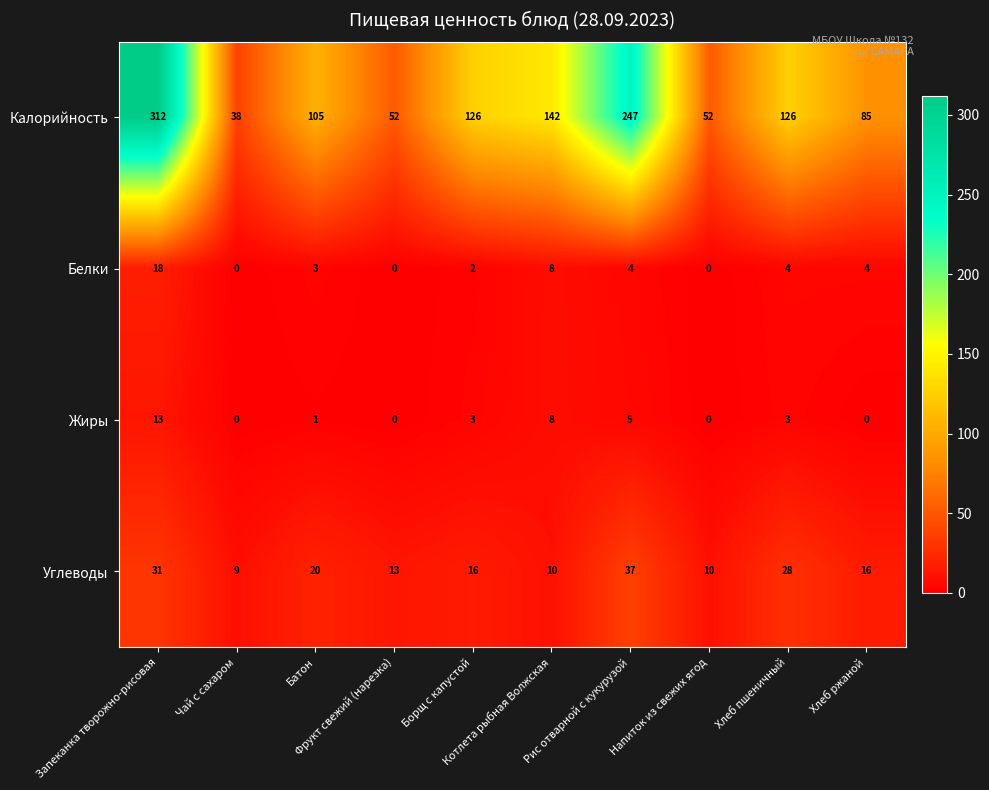

Rank the series by their maximum value, from lowest to highest.

Жиры, Белки, Углеводы, Калорийность